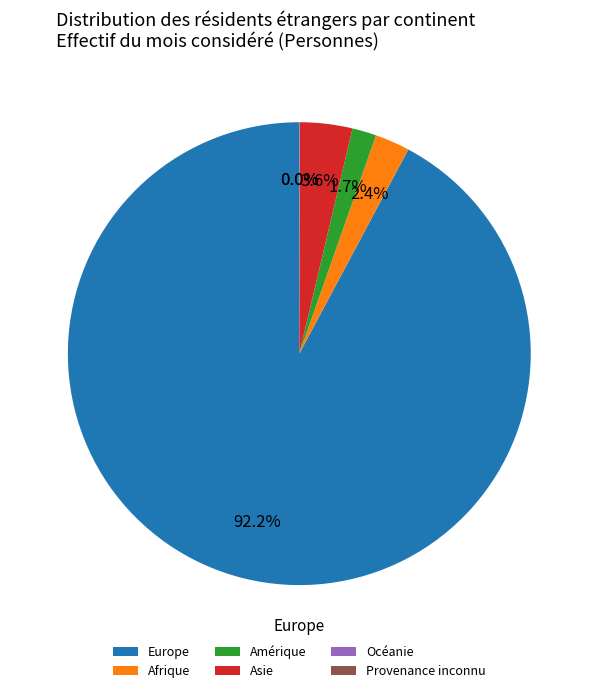

Which category accounts for the majority?

Europe